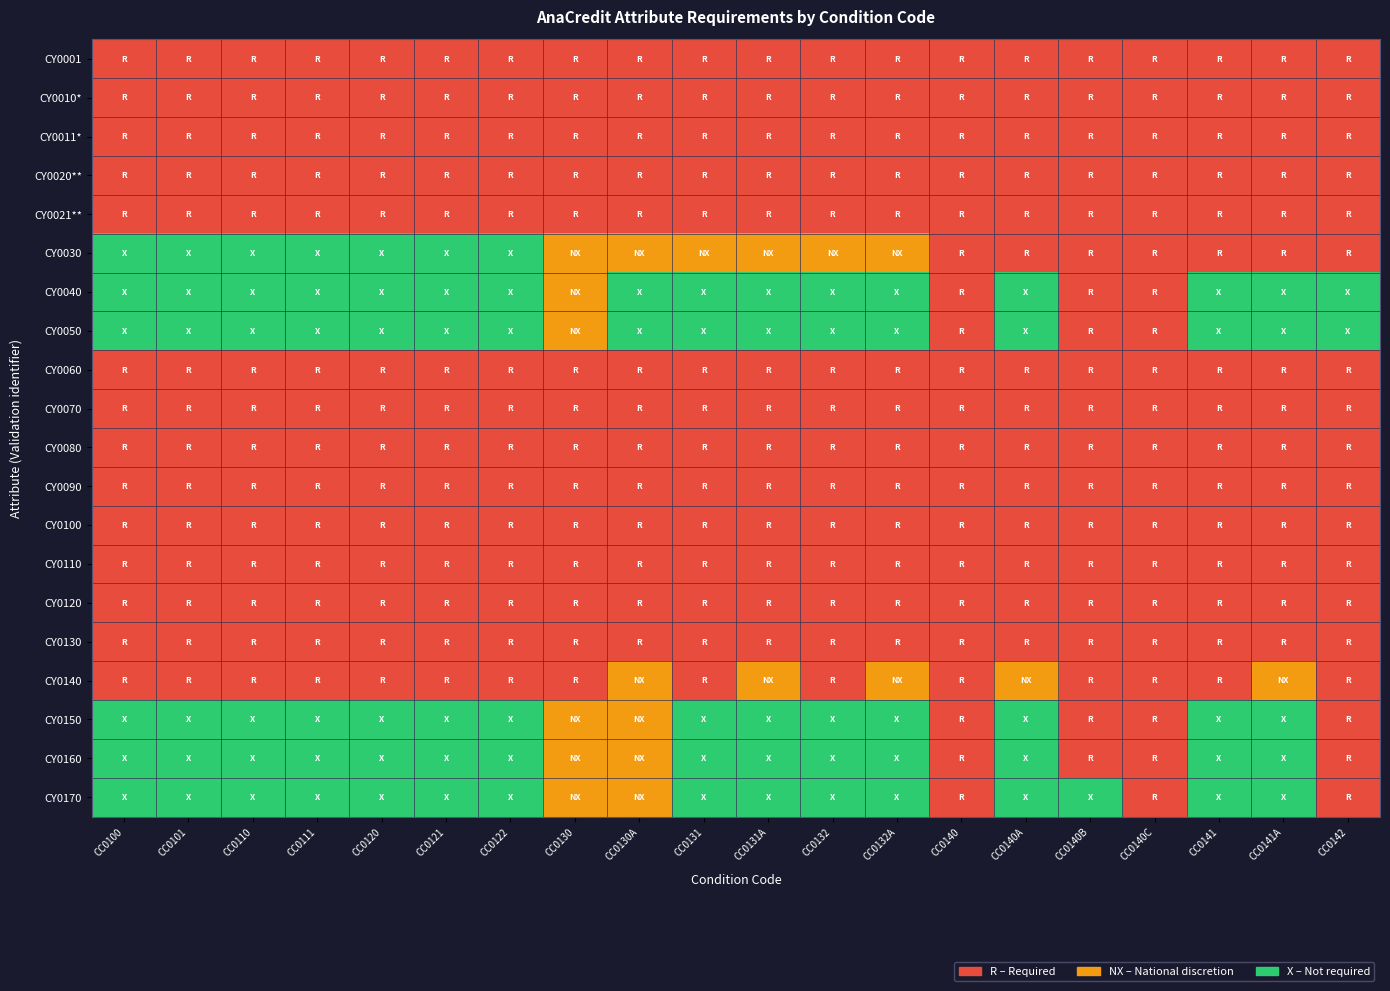

At how many categories does at least one series exceed 2?

20